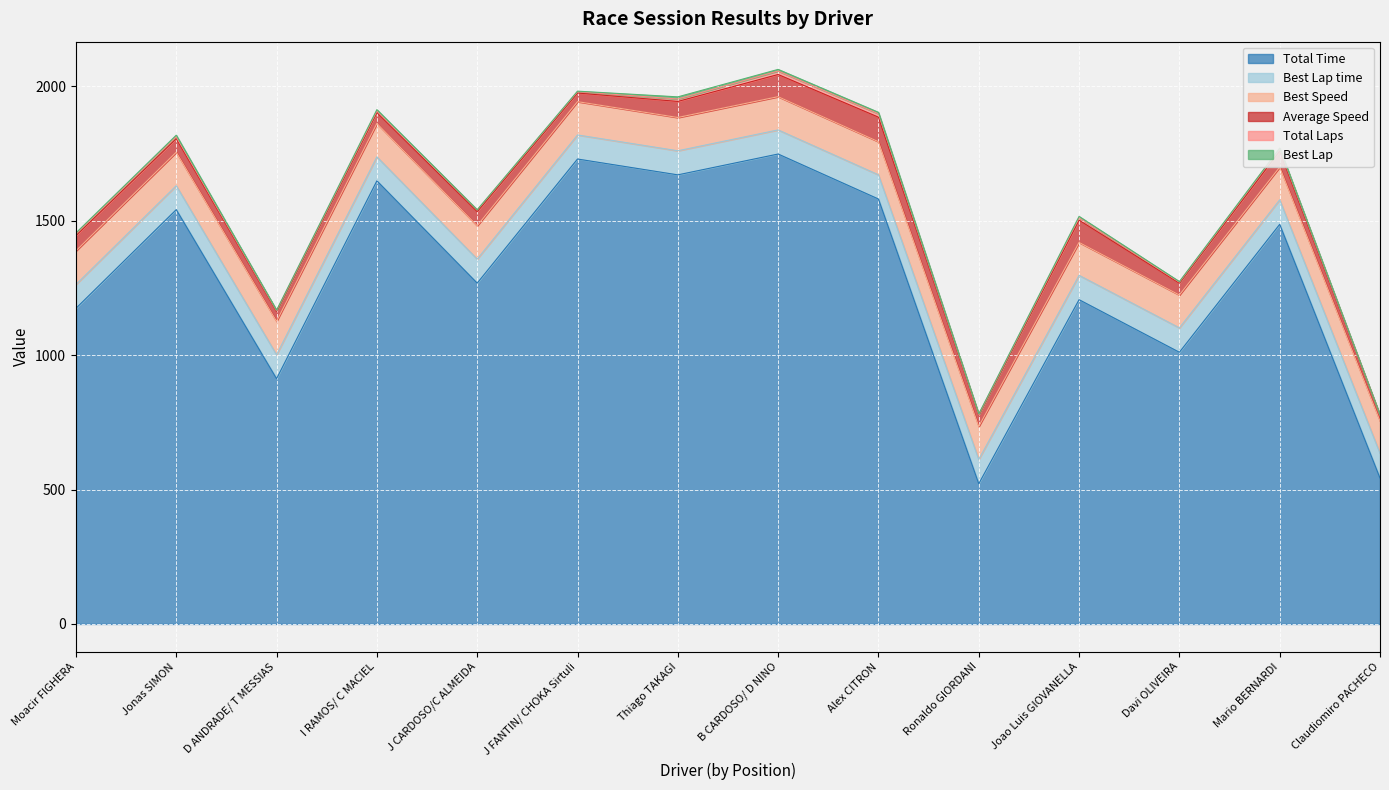

Reading right to left, transcribe all the data shown in this chart.

Total Laps: Claudiomiro PACHECO=1.0	Mario BERNARDI=8.0	Davi OLIVEIRA=4.0	Joao Luis GIOVANELLA=9.0	Ronaldo GIORDANI=2.0	Alex CITRON=13.0	B CARDOSO/ D NINO=13.0	Thiago TAKAGI=9.0	J FANTIN/ CHOKA Sirtuli=5.0	J CARDOSO/C ALMEIDA=6.0	I RAMOS/ C MACIEL=6.0	D ANDRADE/ T MESSIAS=3.0	Jonas SIMON=7.0	Moacir FIGHERA=6.0
Total Time: Claudiomiro PACHECO=542.5	Mario BERNARDI=1486.5	Davi OLIVEIRA=1010.6	Joao Luis GIOVANELLA=1206.2	Ronaldo GIORDANI=521.5	Alex CITRON=1580.7	B CARDOSO/ D NINO=1748.0	Thiago TAKAGI=1670.5	J FANTIN/ CHOKA Sirtuli=1729.4	J CARDOSO/C ALMEIDA=1267.8	I RAMOS/ C MACIEL=1648.3	D ANDRADE/ T MESSIAS=912.2	Jonas SIMON=1541.1	Moacir FIGHERA=1174.0
Best Lap time: Claudiomiro PACHECO=92.4	Mario BERNARDI=91.2	Davi OLIVEIRA=90.8	Joao Luis GIOVANELLA=90.6	Ronaldo GIORDANI=90.4	Alex CITRON=90.0	B CARDOSO/ D NINO=89.7	Thiago TAKAGI=89.6	J FANTIN/ CHOKA Sirtuli=89.5	J CARDOSO/C ALMEIDA=89.4	I RAMOS/ C MACIEL=89.3	D ANDRADE/ T MESSIAS=89.3	Jonas SIMON=89.0	Moacir FIGHERA=88.7
Best Speed: Claudiomiro PACHECO=120.0	Mario BERNARDI=121.6	Davi OLIVEIRA=122.2	Joao Luis GIOVANELLA=122.4	Ronaldo GIORDANI=122.7	Alex CITRON=123.1	B CARDOSO/ D NINO=123.6	Thiago TAKAGI=123.7	J FANTIN/ CHOKA Sirtuli=123.9	J CARDOSO/C ALMEIDA=124.0	I RAMOS/ C MACIEL=124.1	D ANDRADE/ T MESSIAS=124.2	Jonas SIMON=124.6	Moacir FIGHERA=125.0
Average Speed: Claudiomiro PACHECO=20.4	Mario BERNARDI=59.7	Davi OLIVEIRA=43.9	Joao Luis GIOVANELLA=82.7	Ronaldo GIORDANI=42.5	Alex CITRON=91.2	B CARDOSO/ D NINO=82.5	Thiago TAKAGI=59.7	J FANTIN/ CHOKA Sirtuli=32.1	J CARDOSO/C ALMEIDA=52.5	I RAMOS/ C MACIEL=40.4	D ANDRADE/ T MESSIAS=36.5	Jonas SIMON=50.4	Moacir FIGHERA=56.7
Best Lap: Claudiomiro PACHECO=1.0	Mario BERNARDI=3.0	Davi OLIVEIRA=2.0	Joao Luis GIOVANELLA=5.0	Ronaldo GIORDANI=2.0	Alex CITRON=5.0	B CARDOSO/ D NINO=6.0	Thiago TAKAGI=8.0	J FANTIN/ CHOKA Sirtuli=2.0	J CARDOSO/C ALMEIDA=1.0	I RAMOS/ C MACIEL=5.0	D ANDRADE/ T MESSIAS=2.0	Jonas SIMON=6.0	Moacir FIGHERA=4.0